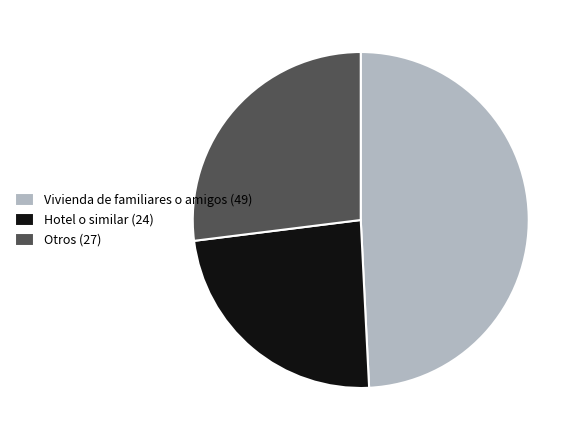

Count the number of slices in the pie.

3